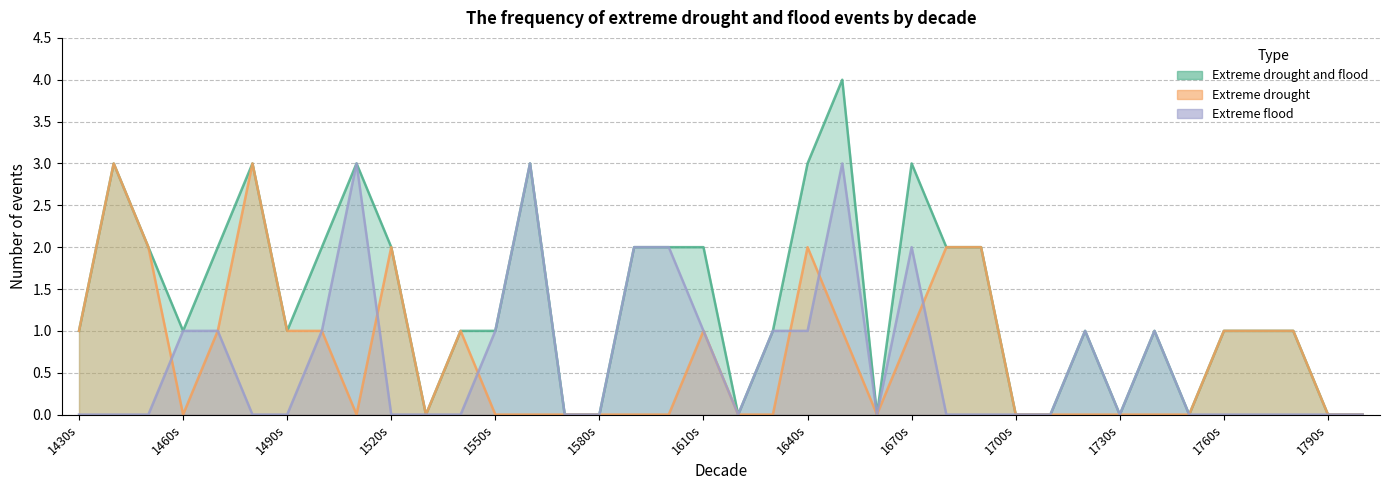

Rank the series at 1760s from lowest to highest value.

Extreme flood, Extreme drought, Extreme drought and flood